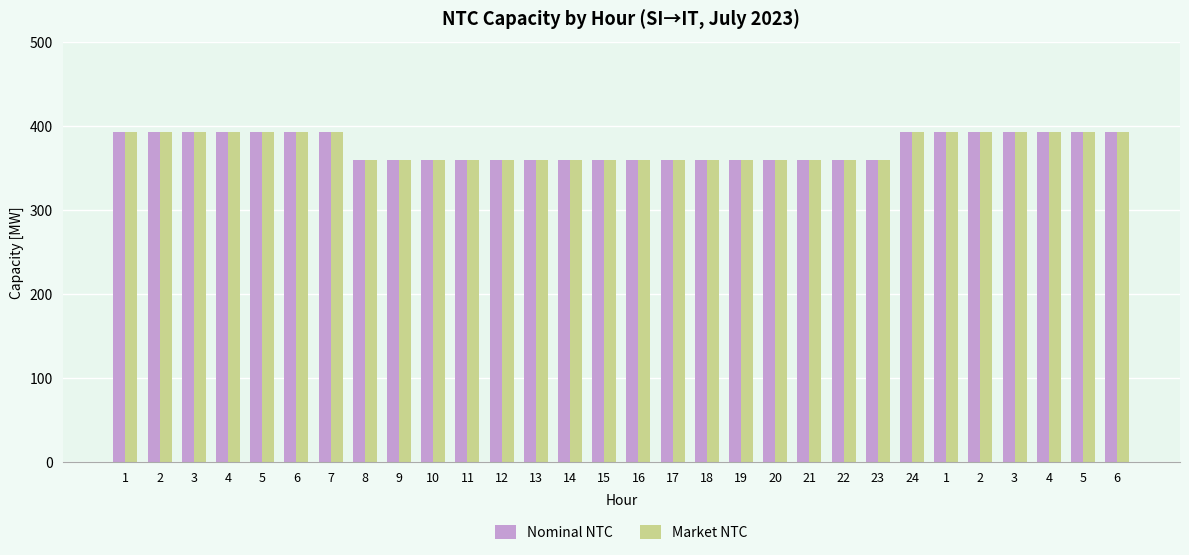

What are all the series names shown in the legend?

Nominal NTC, Market NTC